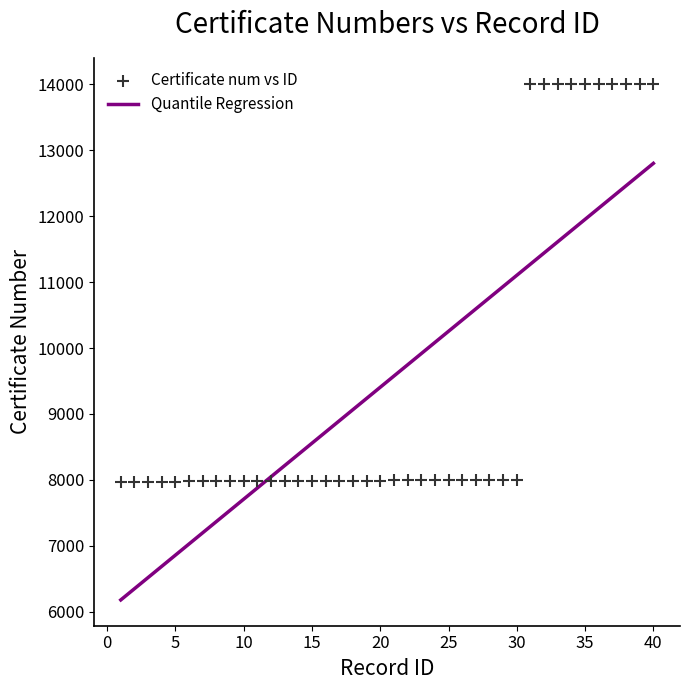

What is the range of Y values (max minus min)?

6039